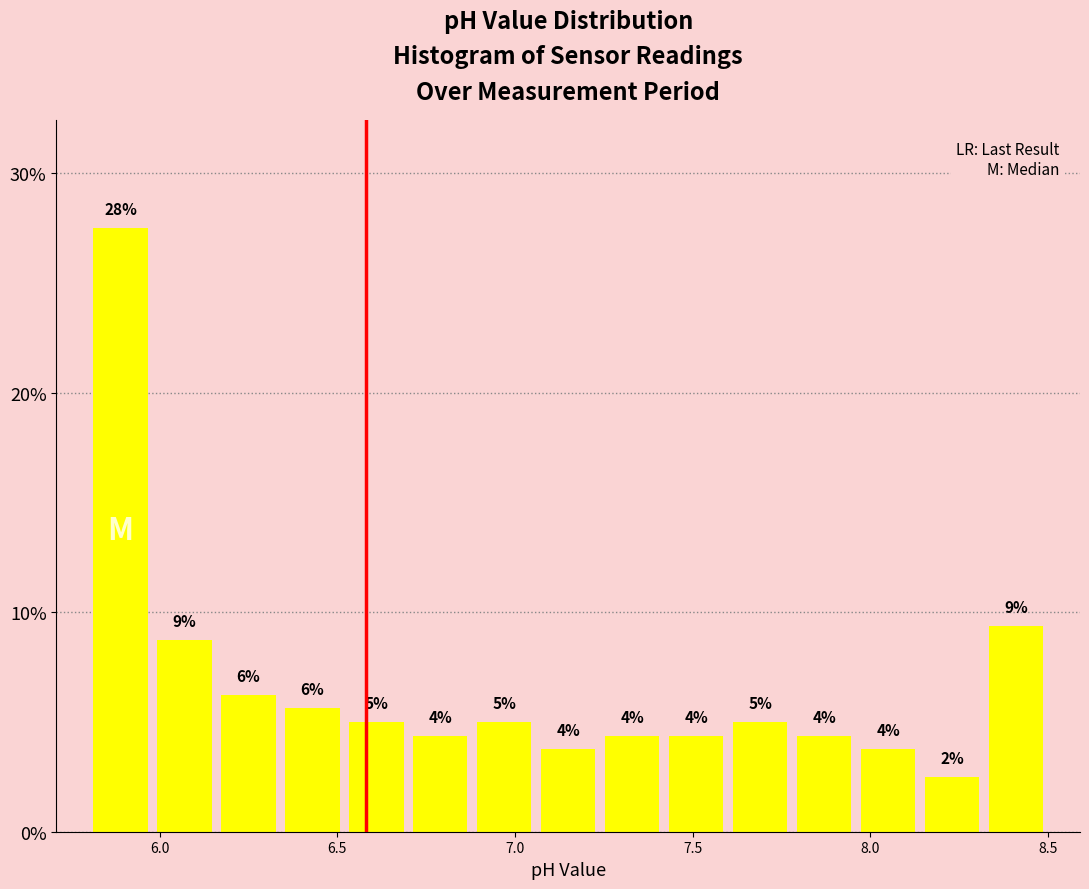

Around what value on the x-axis is the tallest bar? Give the approximate position of its centre, as read against the axis.

5.90